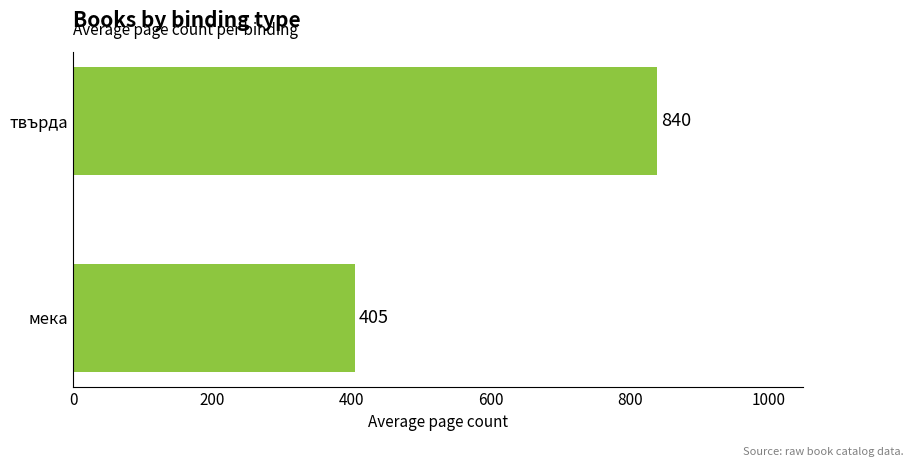

What value does the data have at мека?

405